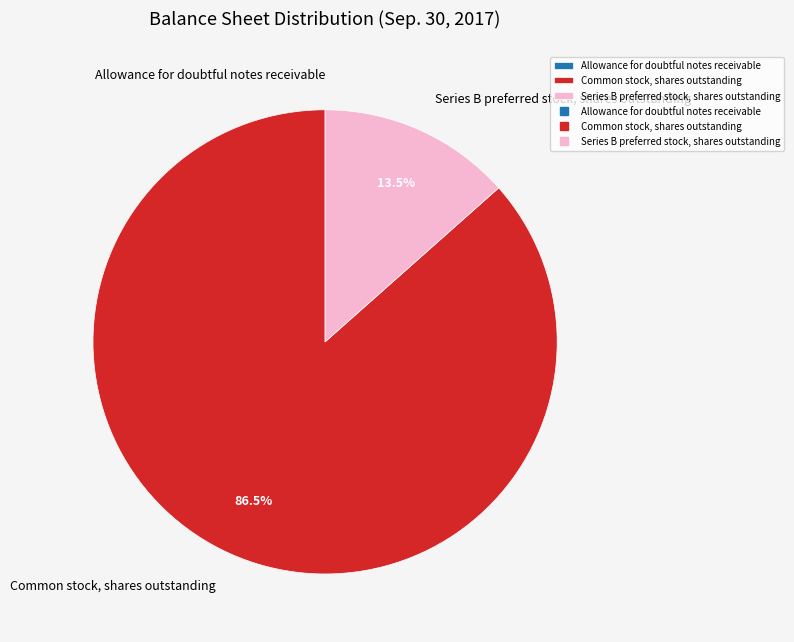

How much of the chart is everything except Series B preferred stock, shares outstanding?

86.5%